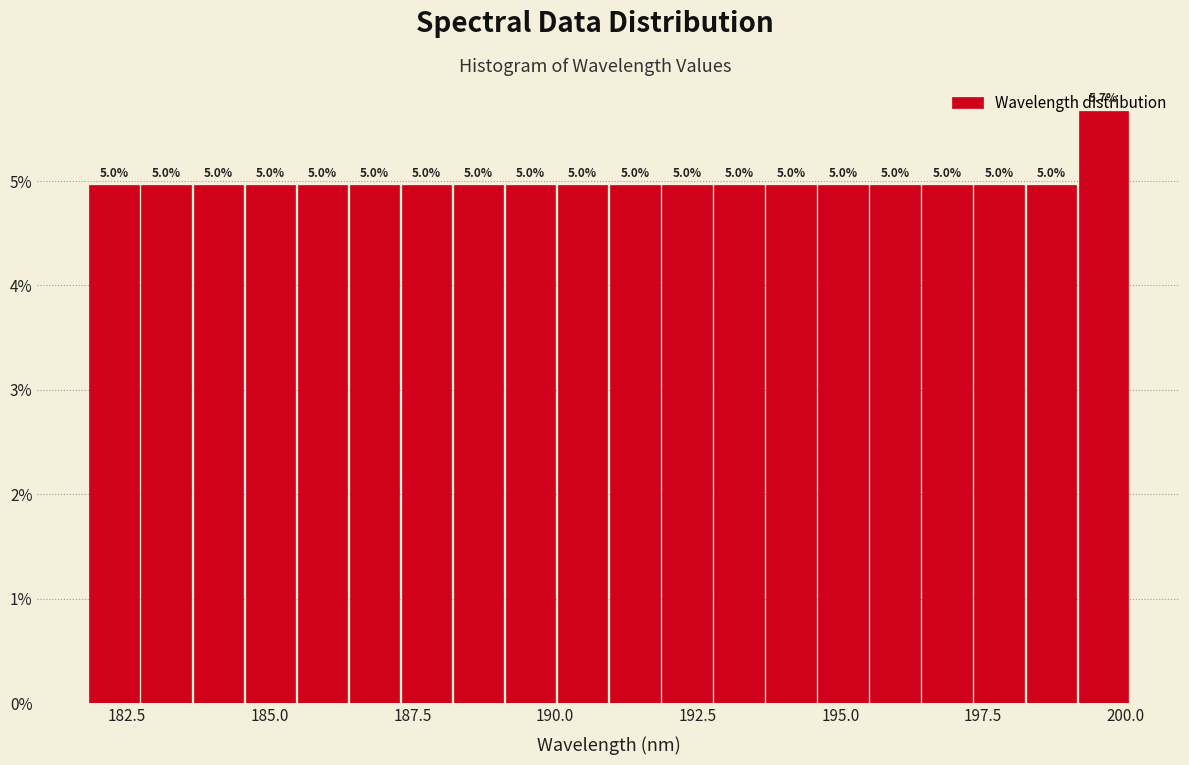

Read against the x-axis, roughly where is the centre of the tallest bar?

199.5